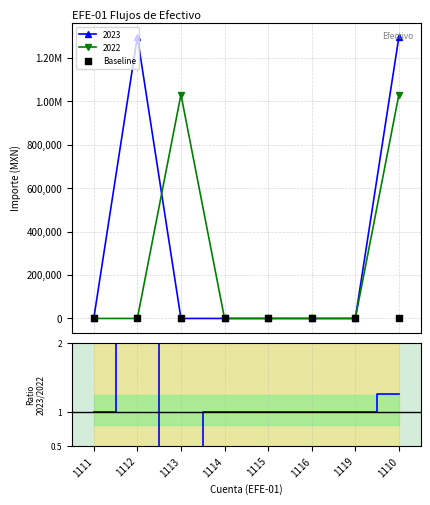

At which category is the sum across all series the highest?

1110